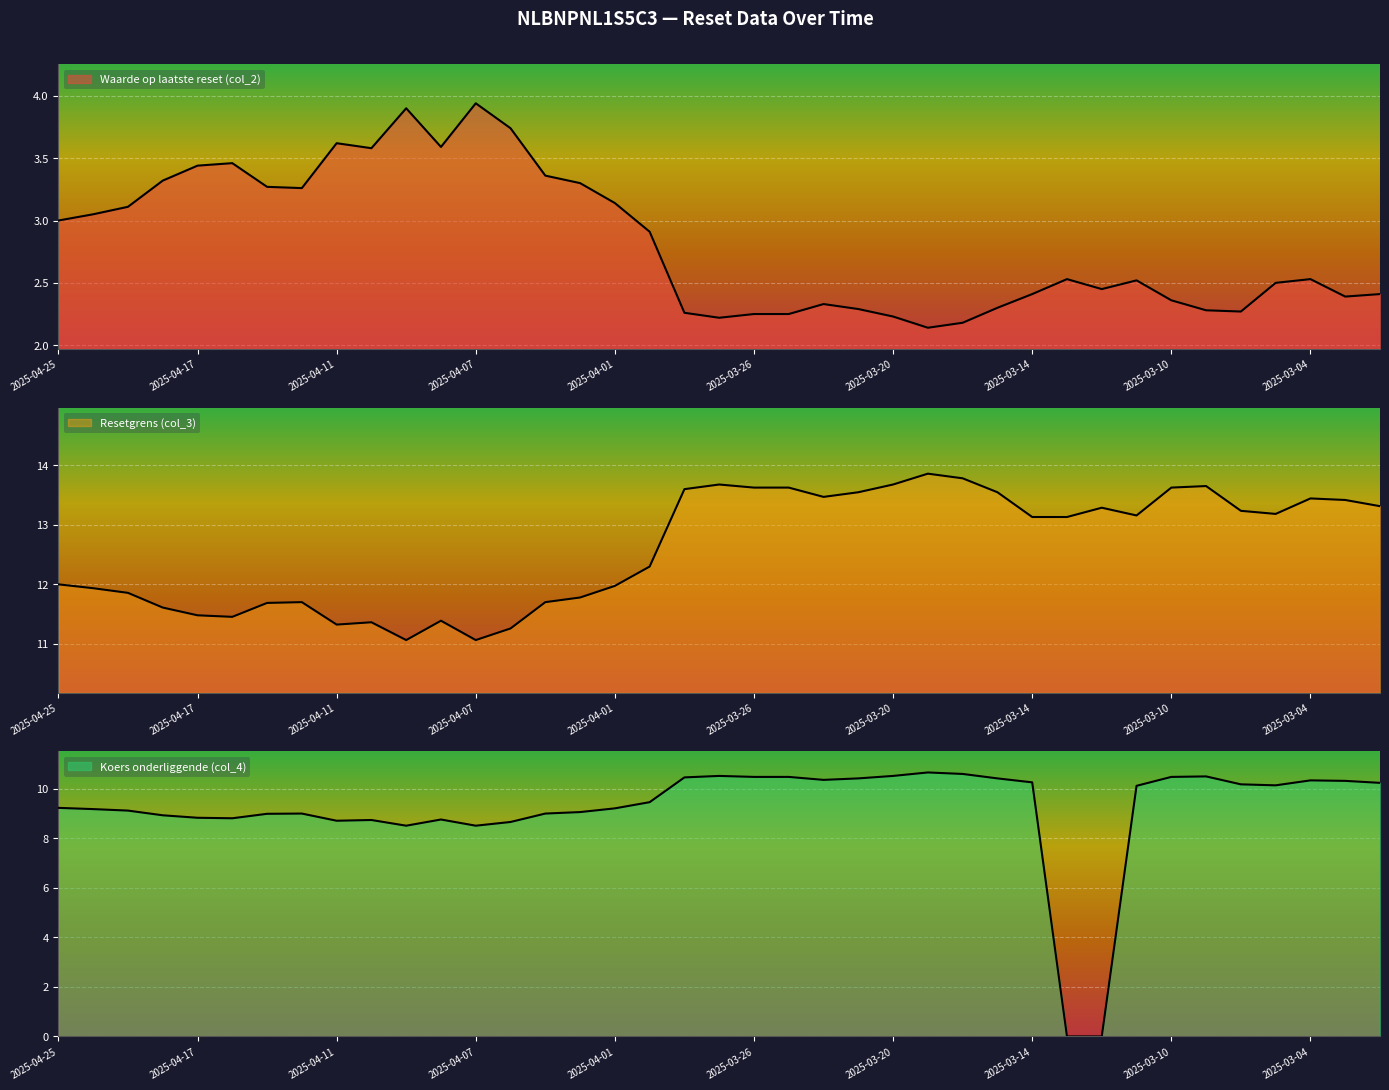

True or false: Koers onderliggende (col_4) has a value of 10.6 at 2025-03-18.

True